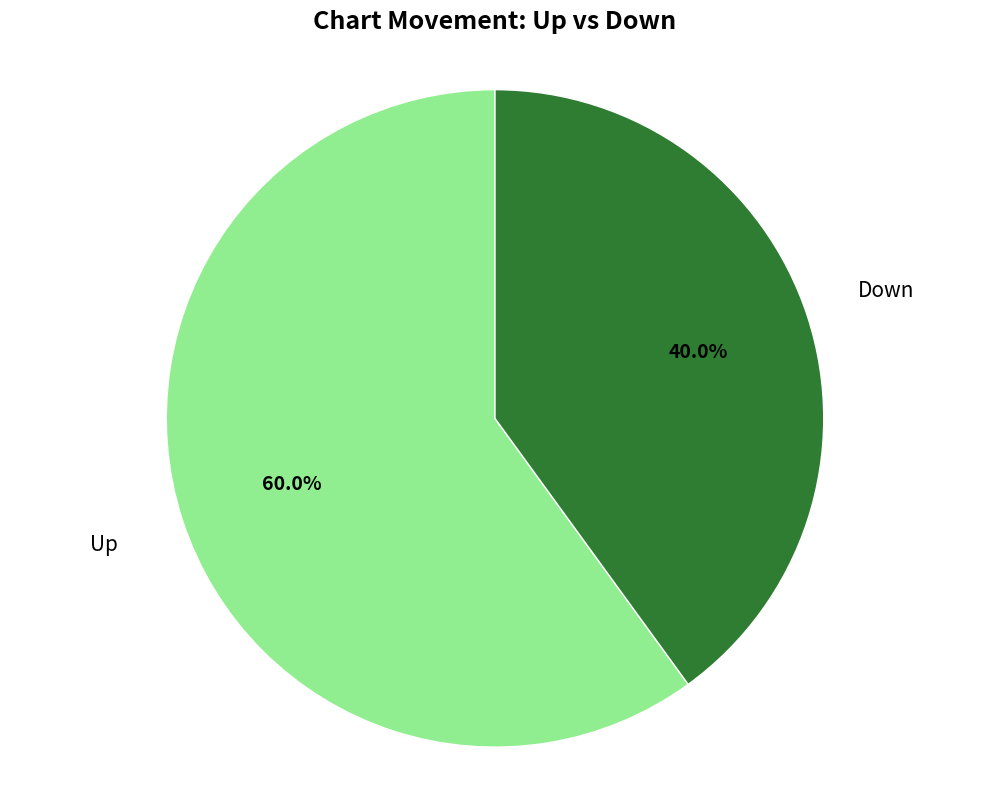

Is there any slice that represents more than half of the pie?

Yes